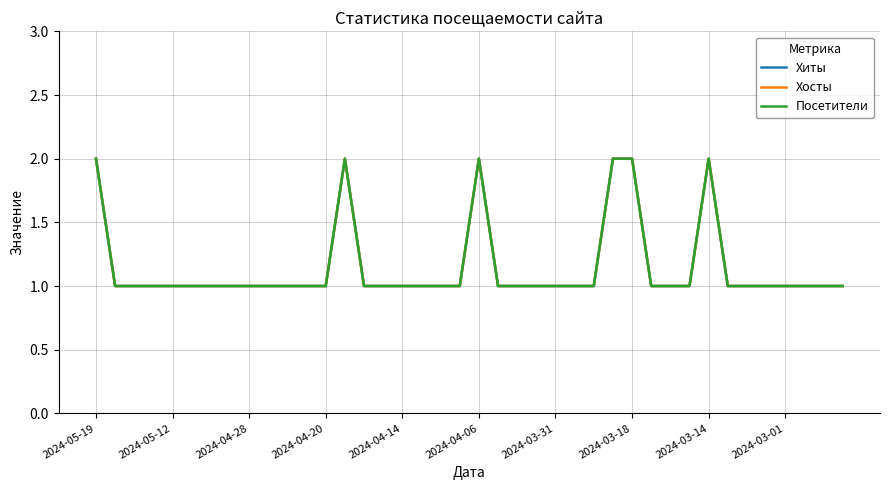

What is the difference between the maximum and minimum values in the Посетители series?

1